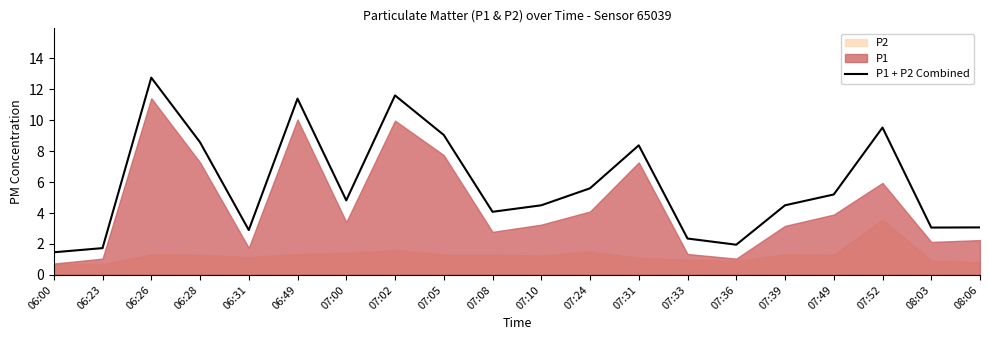

List the labels in order of value, smallest first.

06:00, 06:23, 07:36, 07:33, 06:31, 08:03, 08:06, 07:08, 07:10, 07:39, 07:00, 07:49, 07:24, 07:31, 06:28, 07:05, 07:52, 06:49, 07:02, 06:26